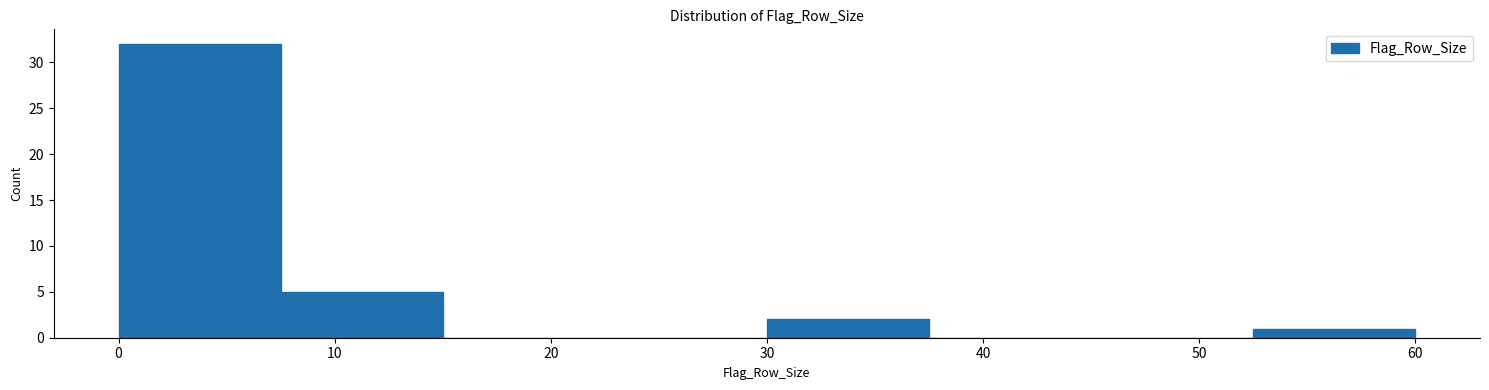

What is the height of the bar covering 7.5 to 15.0 on the x-axis? Neither the bar edges nor the heights are printed on the chart, so give them approximately, as read against the axes.

5